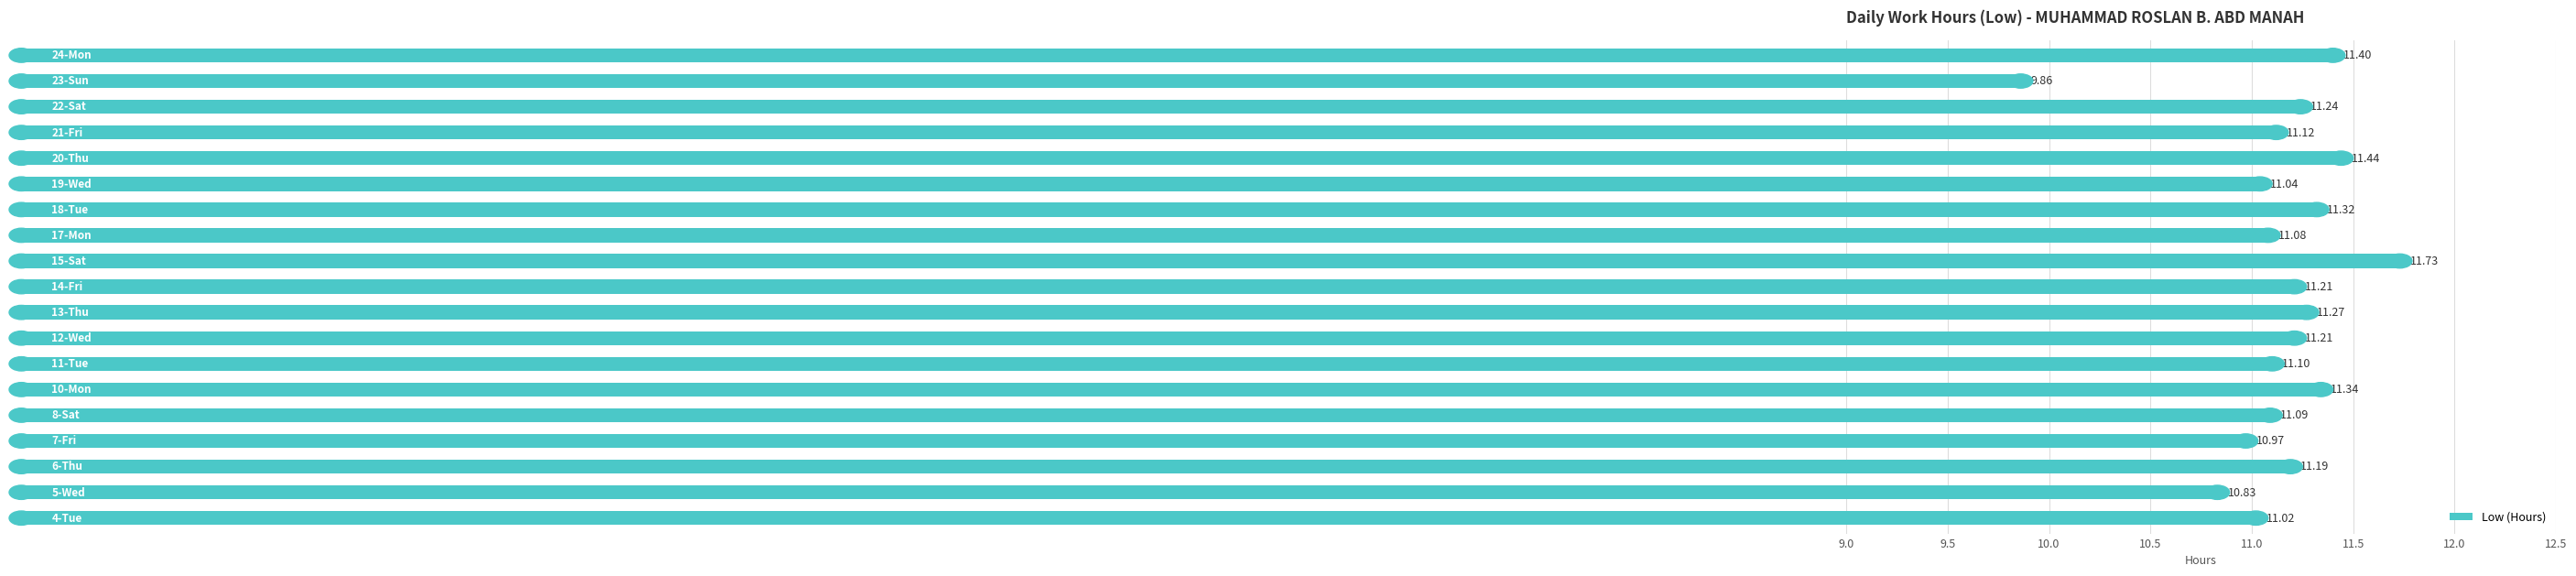

What is the difference between the maximum and minimum values?

1.9